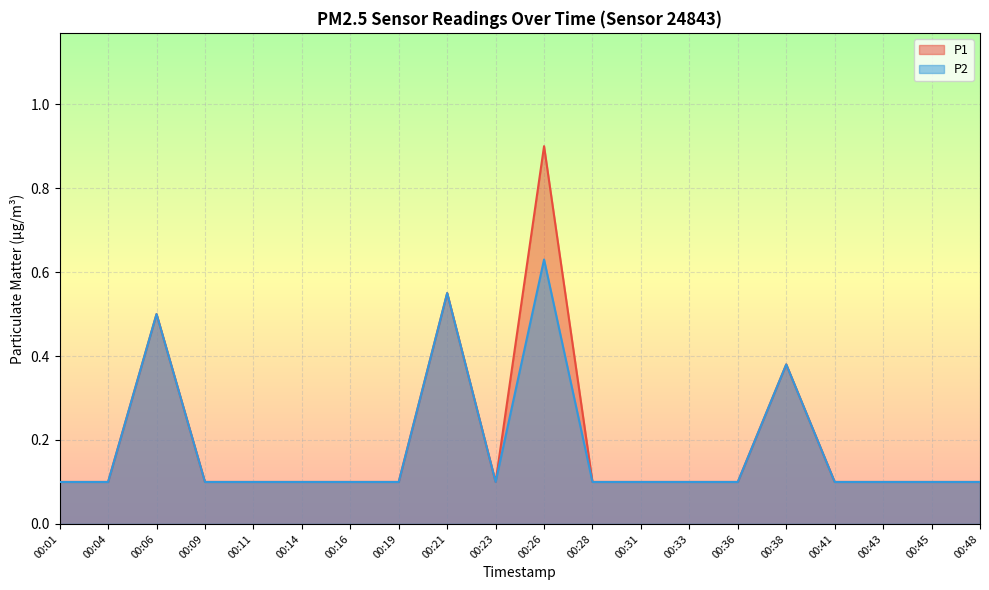

What is the highest value of the P1 series?

0.9